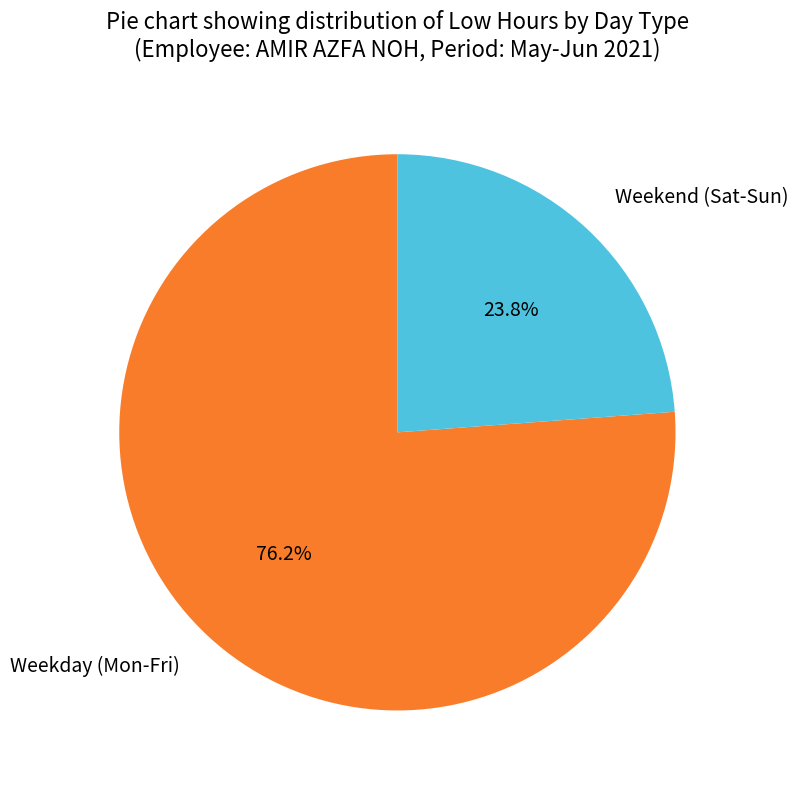

Is there a majority slice in this chart?

Yes